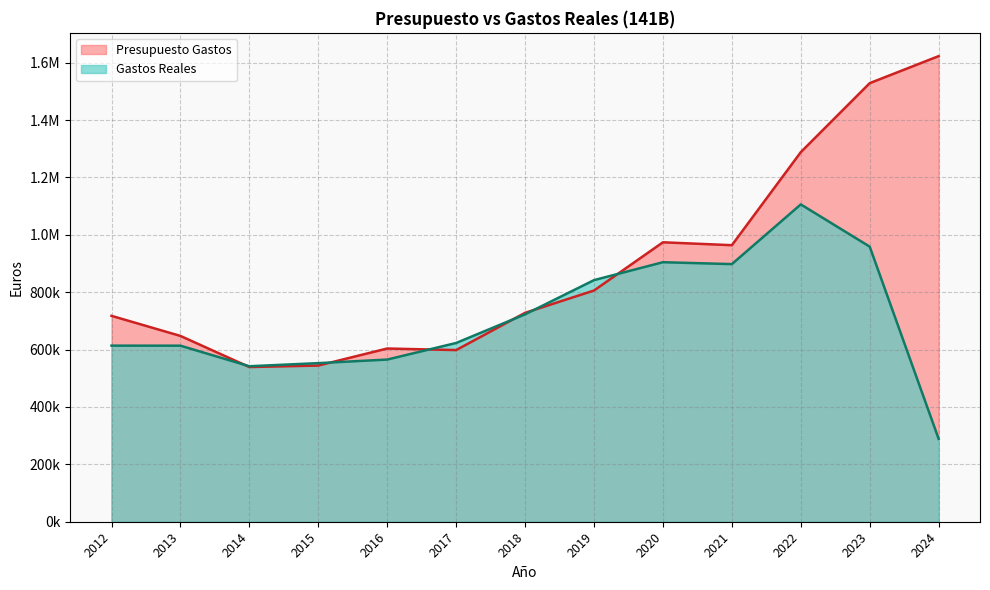

At 2012, list the series in order from smallest to largest.

Gastos Reales, Presupuesto Gastos